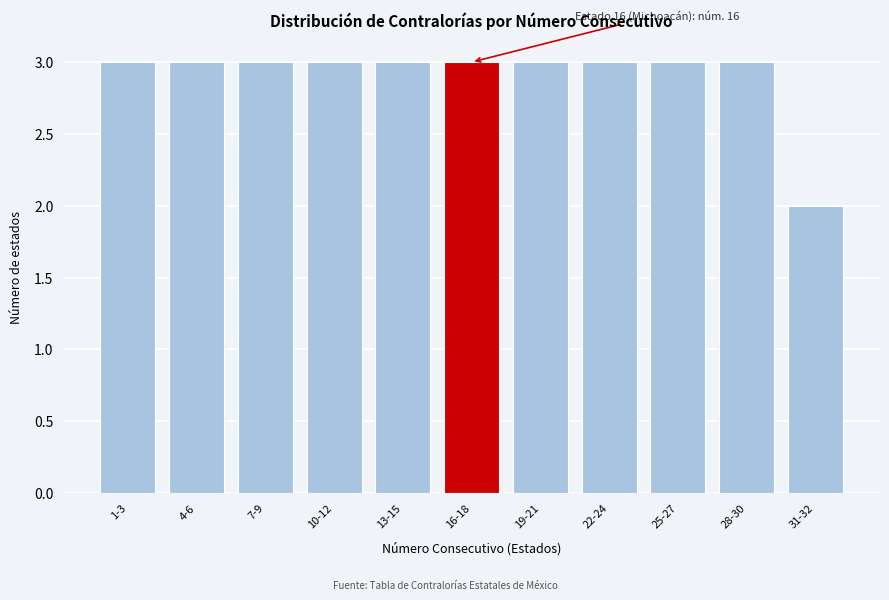

Reading left to right, what are all the values shown in this chart?

1-3=3	4-6=3	7-9=3	10-12=3	13-15=3	16-18=3	19-21=3	22-24=3	25-27=3	28-30=3	31-32=2